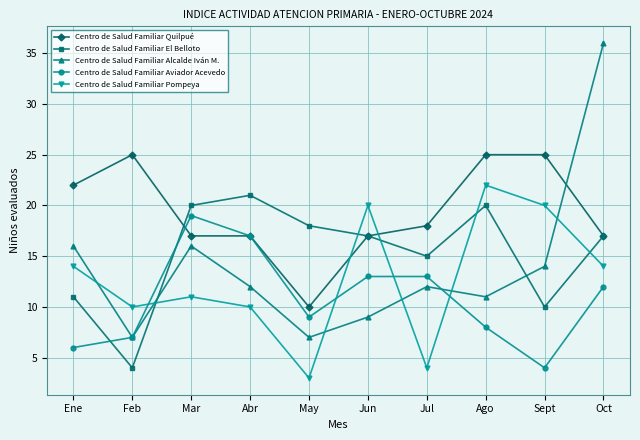

What is the difference between the second highest and second lowest values in the Centro de Salud Familiar Quilpué series?

8